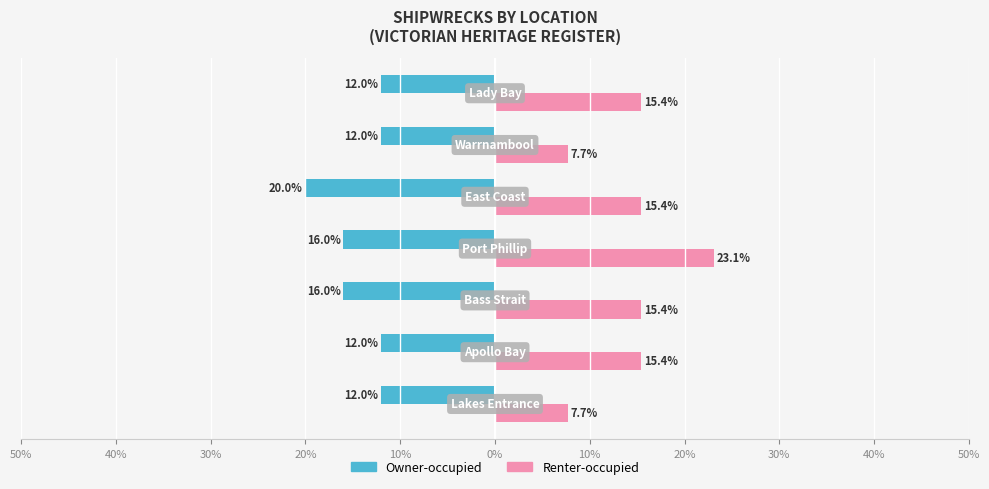

What are all the series names shown in the legend?

Owner-occupied, Renter-occupied